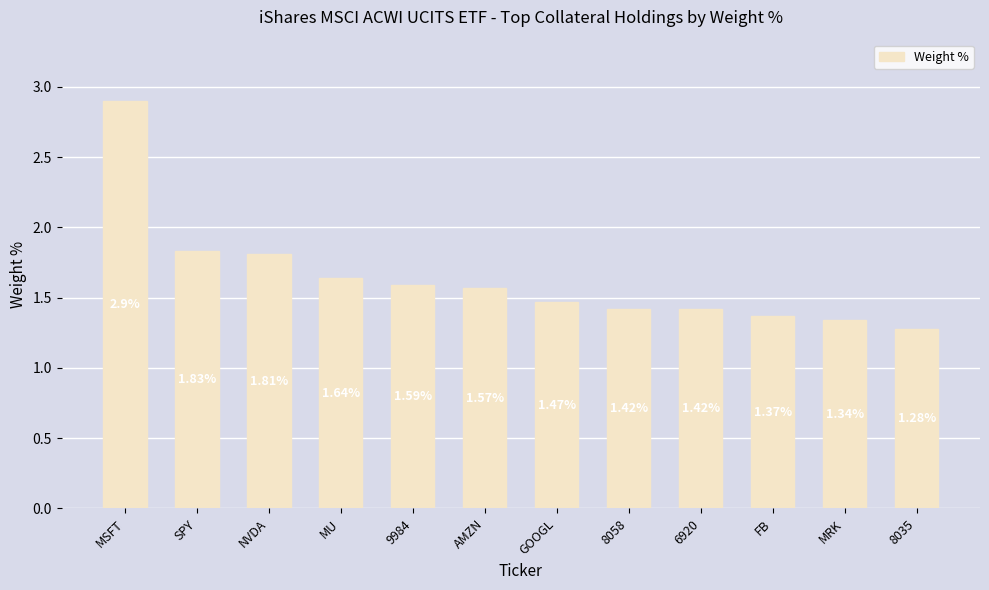

What is the maximum value shown in the chart?

2.9